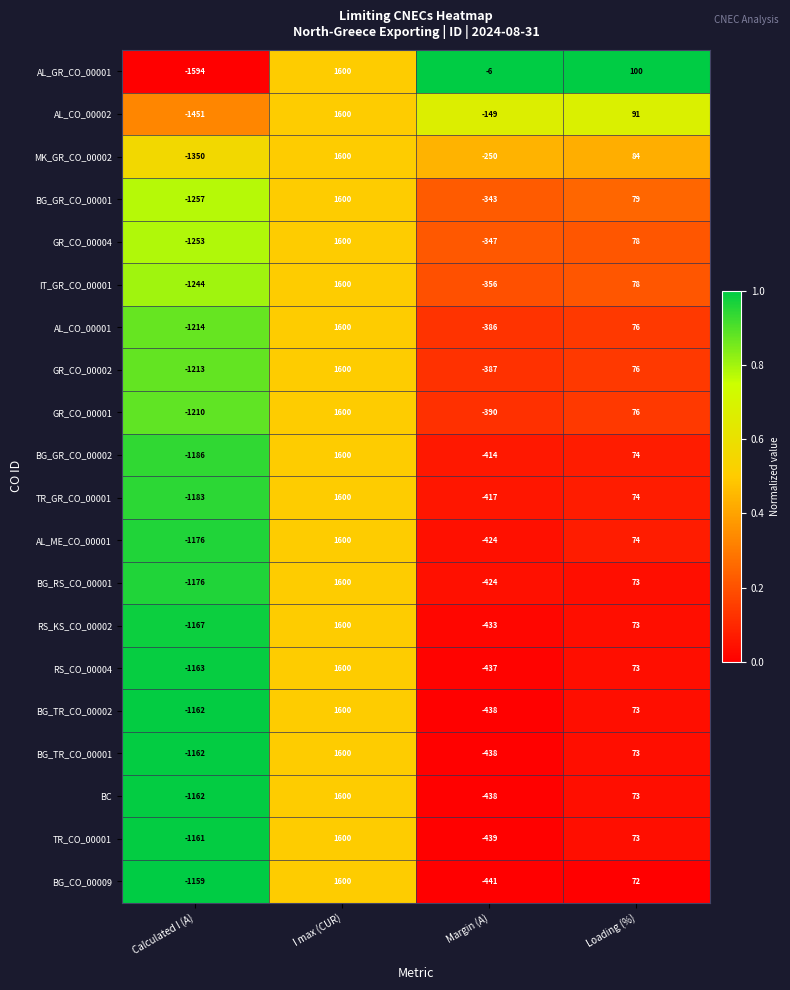

What is the sum of the BG_GR_CO_00001 values at I max (CUR) and Margin (A)?

1257